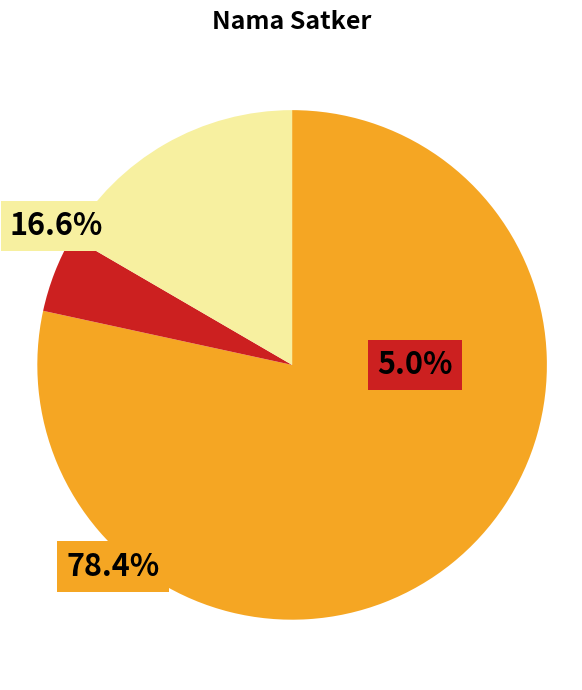

Does any single category account for the majority?

Yes